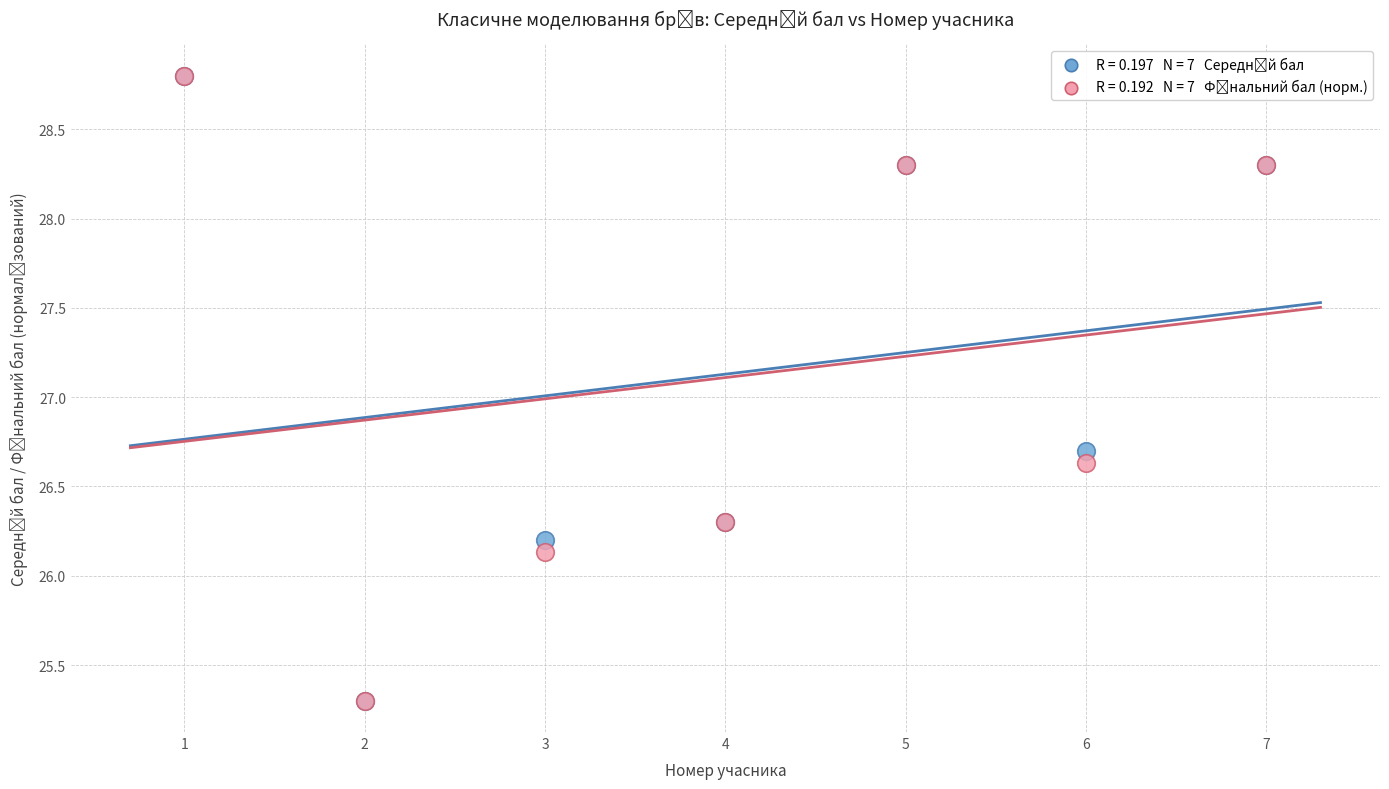

Across all series, what Y value is closest to 27?

26.7